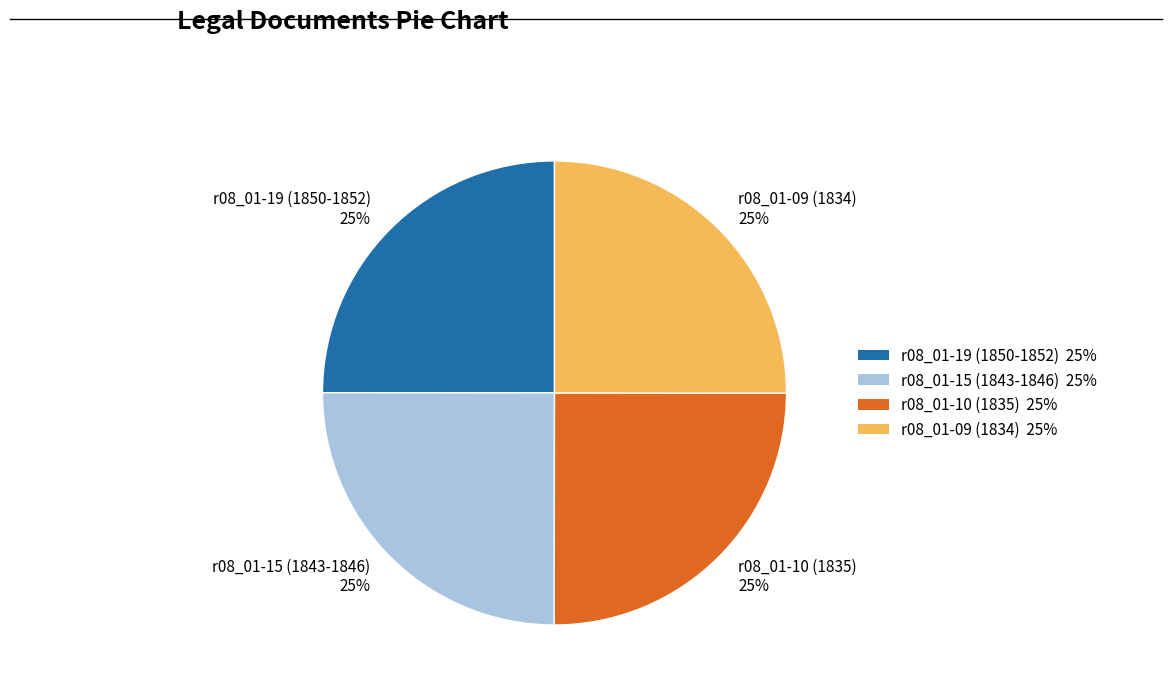

What is the ratio of the value at r08_01-09 (1834) to the value at r08_01-15 (1843-1846)?

1.0